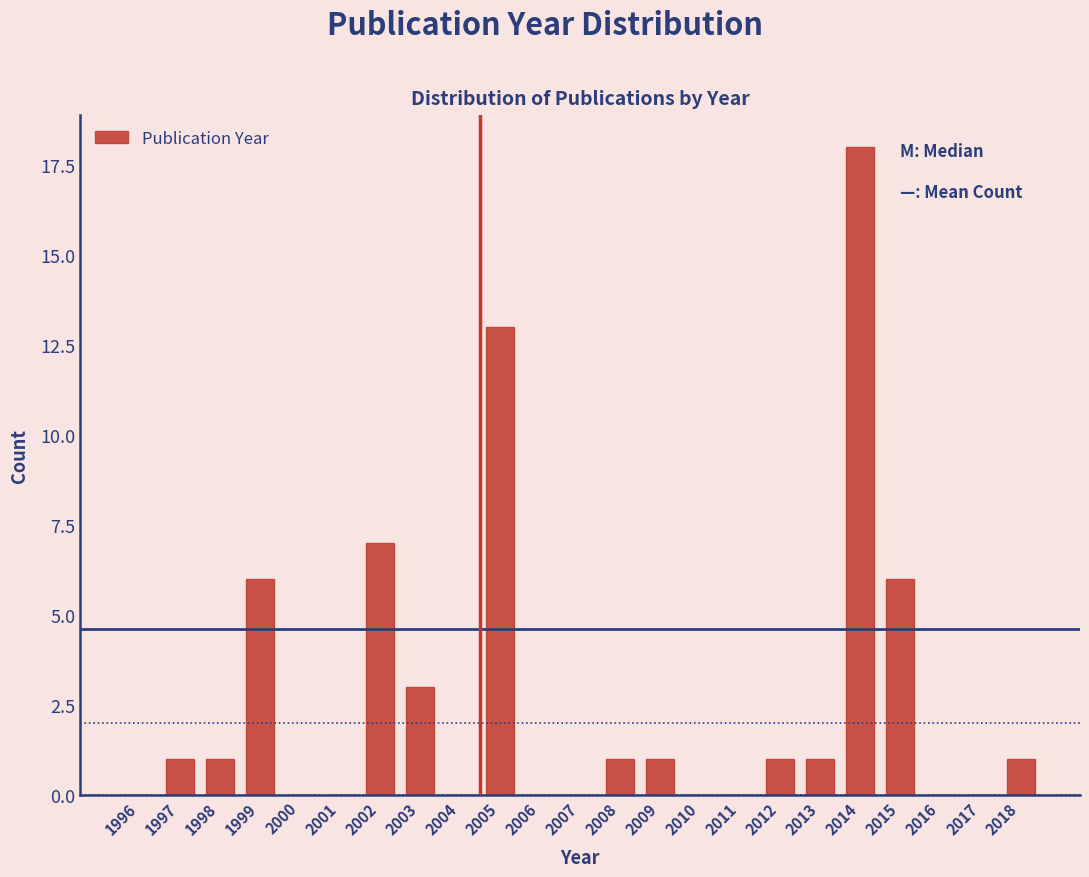

Reading left to right, transcribe all the data shown in this chart.

1996=0	1997=1	1998=1	1999=6	2000=0	2001=0	2002=7	2003=3	2004=0	2005=13	2006=0	2007=0	2008=1	2009=1	2010=0	2011=0	2012=1	2013=1	2014=18	2015=6	2016=0	2017=0	2018=1